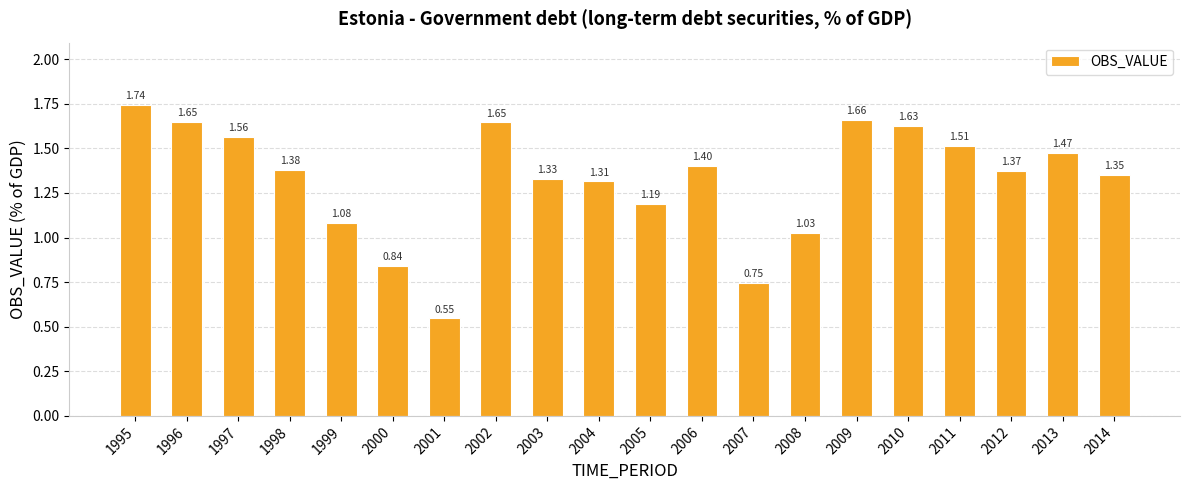

What is the change in value from 1995 to 2013?

-0.3